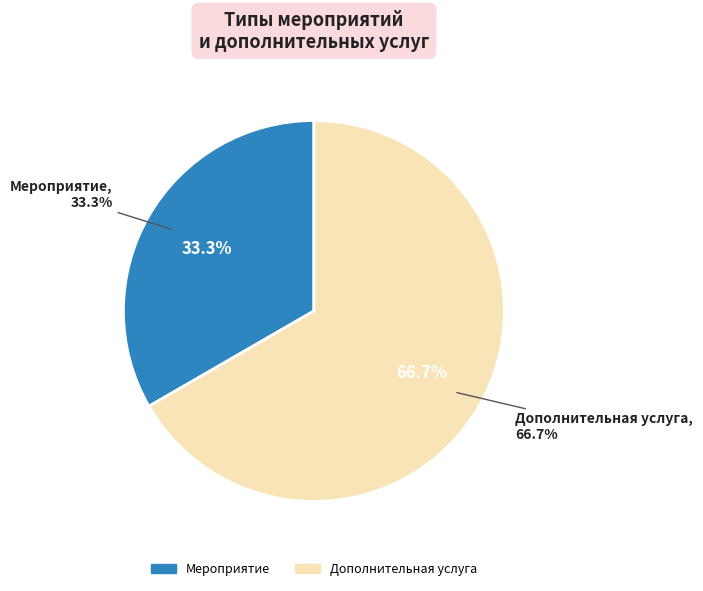

True or false: Дополнительная услуга accounts for 67% of the total.

True